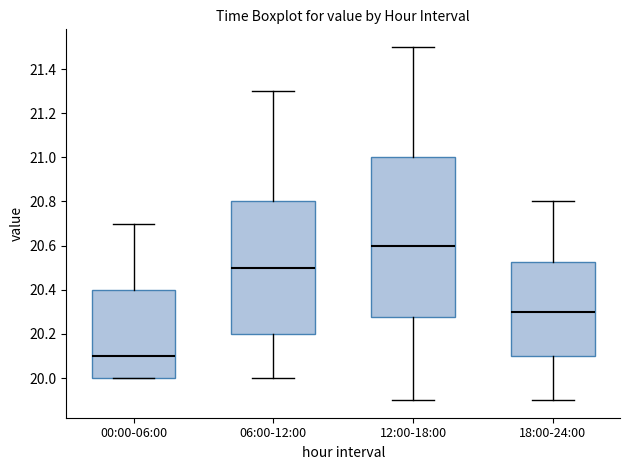

Reading left to right, transcribe this box plot: for each box, give where its median line is, the range the box spans, and where its two whiskers end, as read against the y-axis. The values are not printed on the chart, so give them approximately, as read against the axis.

00:00-06:00: median 20.10, box 20.00 to 20.40, whiskers 20.00 to 20.70
06:00-12:00: median 20.50, box 20.20 to 20.80, whiskers 20.00 to 21.30
12:00-18:00: median 20.60, box 20.28 to 21.00, whiskers 19.90 to 21.50
18:00-24:00: median 20.30, box 20.10 to 20.52, whiskers 19.90 to 20.80